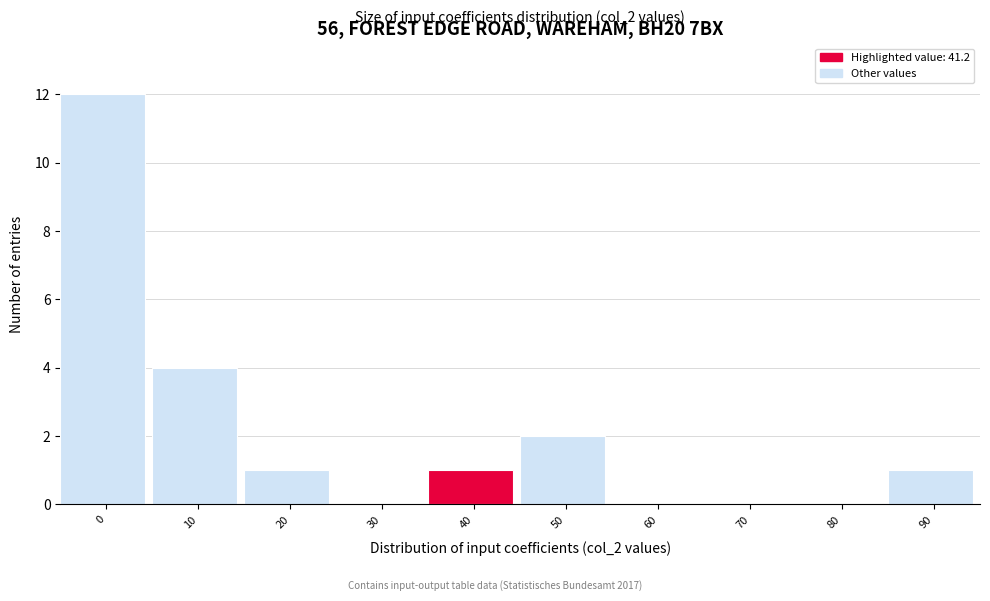

Reading left to right, transcribe all the data shown in this chart.

0=12	10=4	20=1	30=0	40=1	50=2	60=0	70=0	80=0	90=1